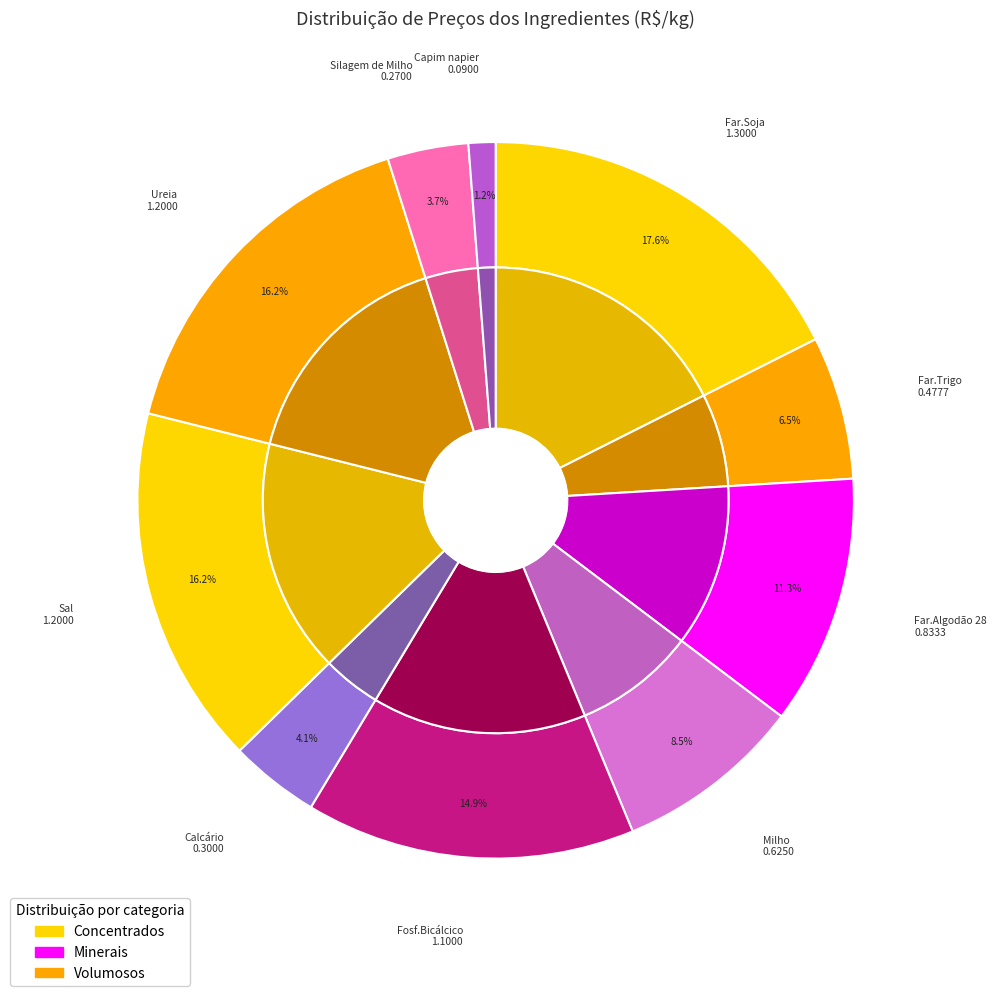

Rank the categories by value from lowest to highest.

Capim napier, Silagem de Milho, Calcário, Far.Trigo, Milho, Far.Algodão 28, Fosf.Bicálcico, Sal, Ureia, Far.Soja